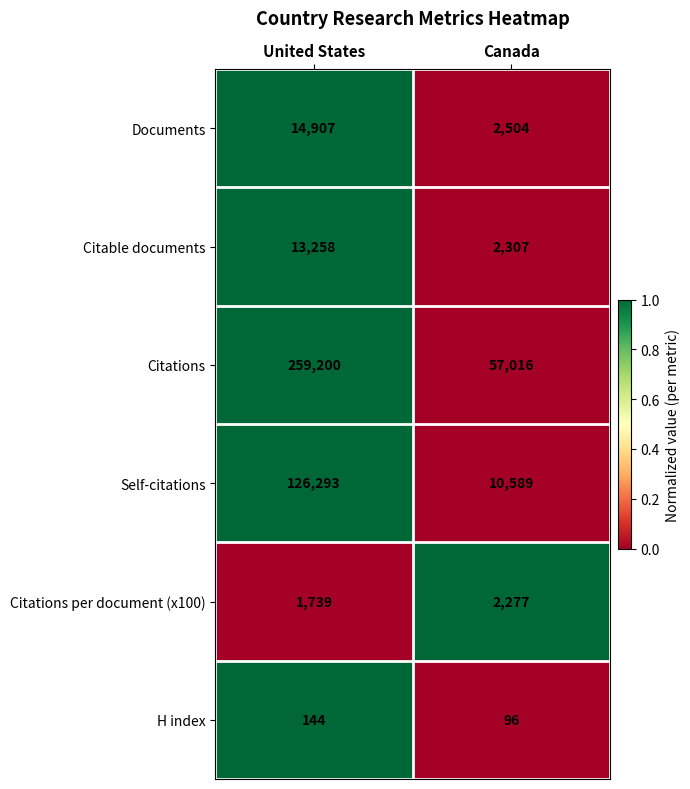

Is it true that Self-citations equals 18662 at Canada?

False